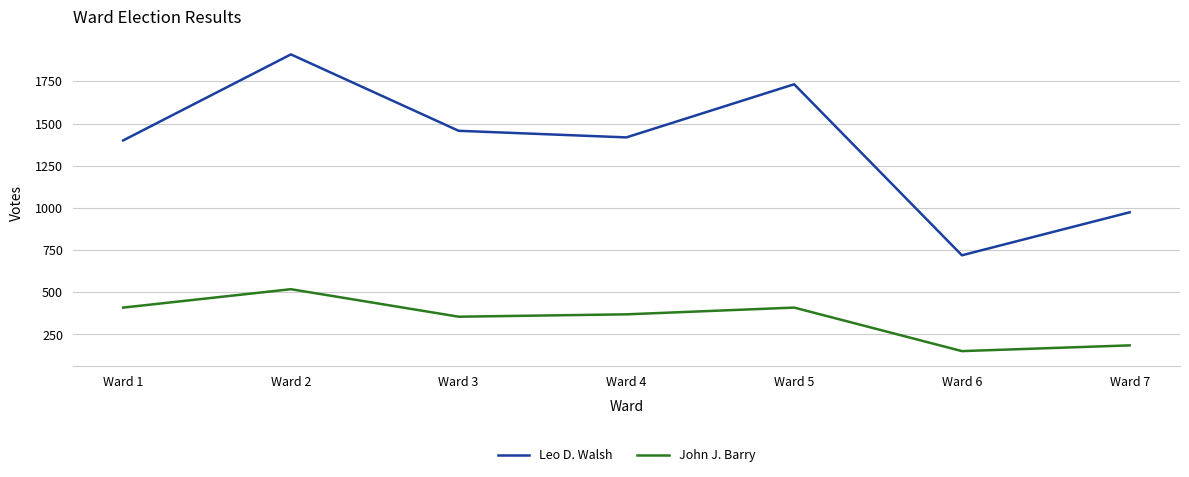

Reading right to left, extract all data points from this chart.

Leo D. Walsh: 974	719	1733	1418	1457	1910	1400
John J. Barry: 185	151	409	369	355	518	409